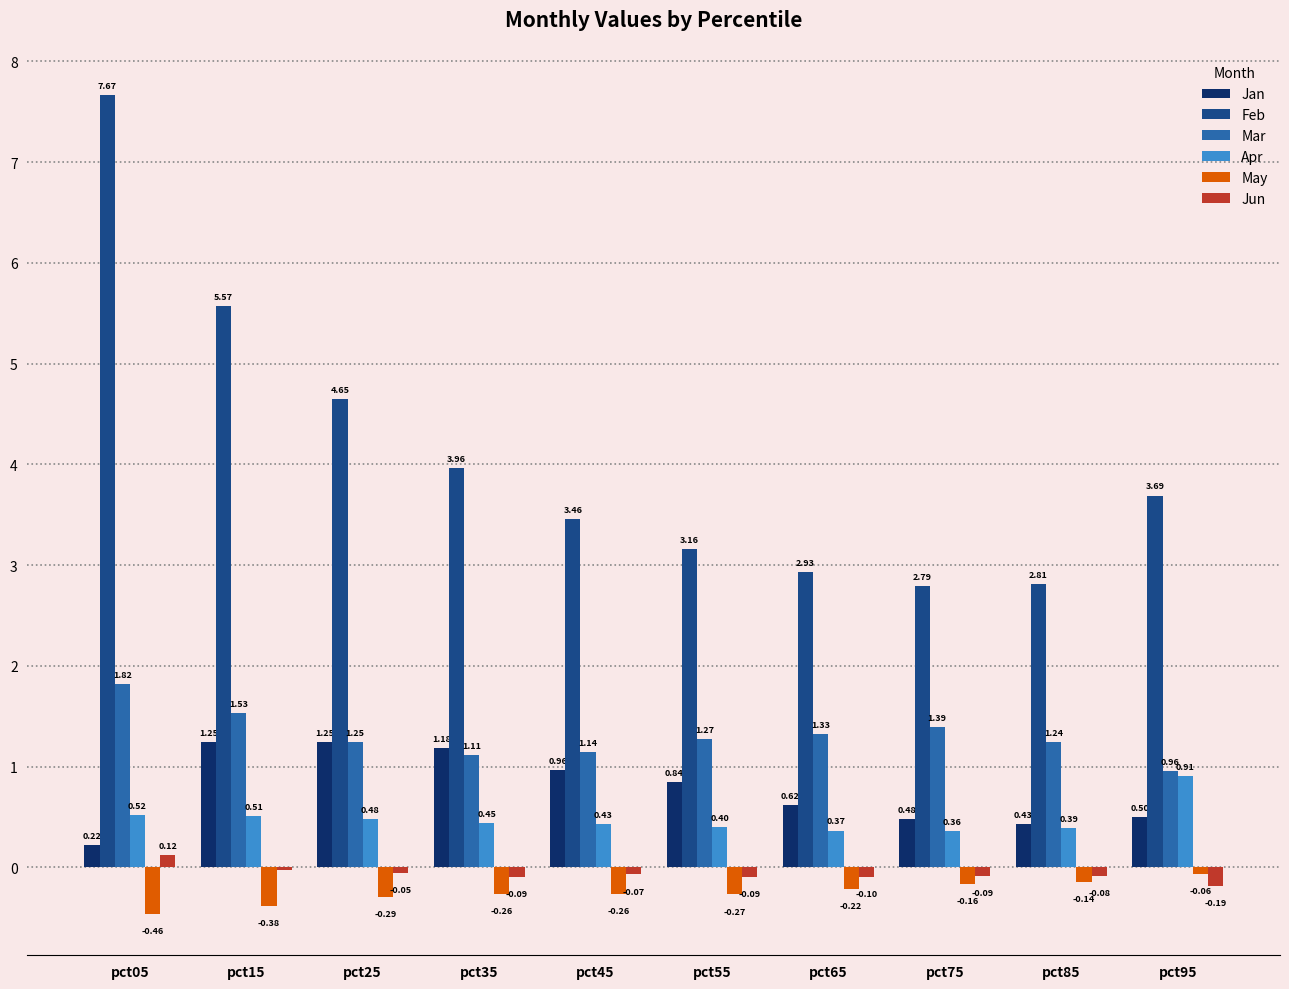

At which label is Mar closest to 1?

pct95